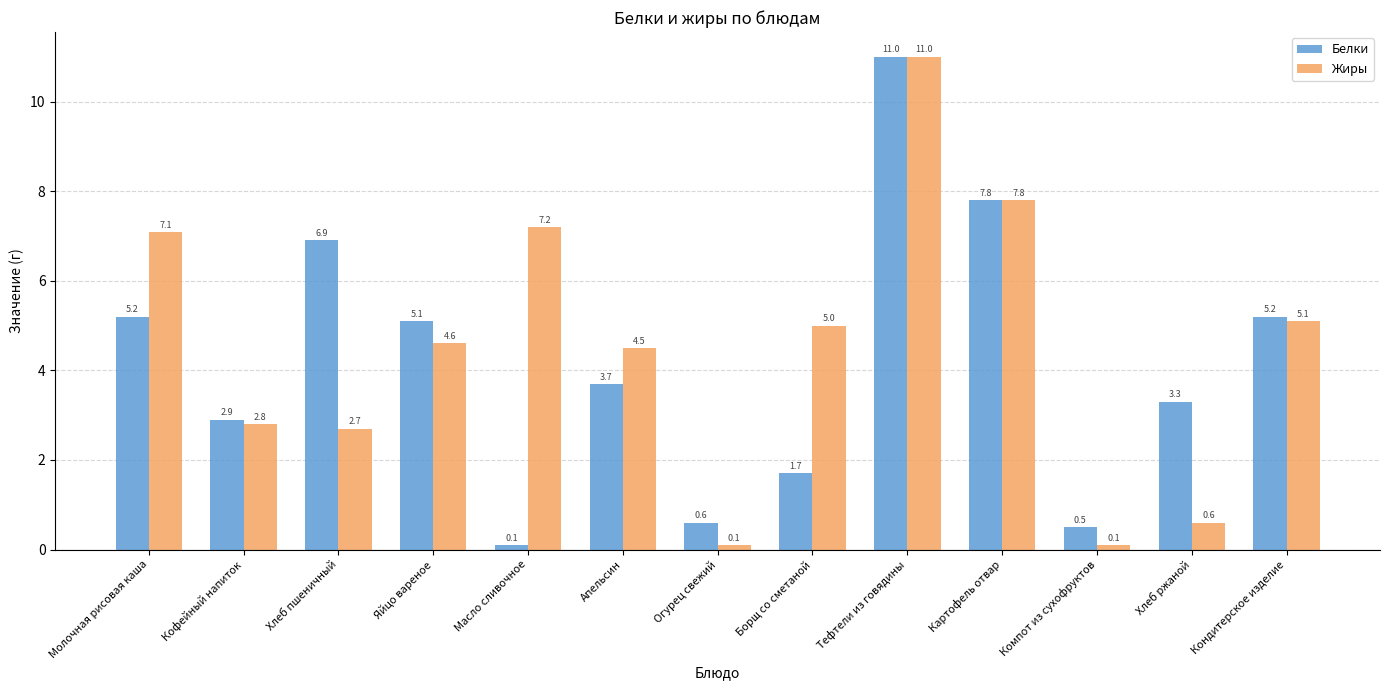

Between Молочная рисовая каша and Тефтели из говядины, which series saw the biggest shift?

Белки